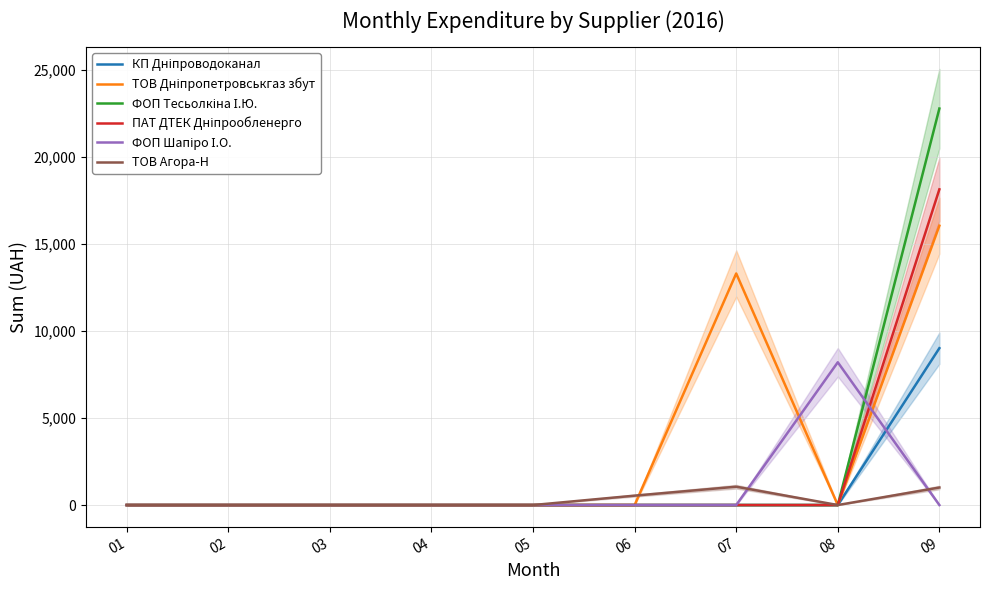

How many values in the ФОП Тесьолкіна І.Ю. series exceed 0?

1